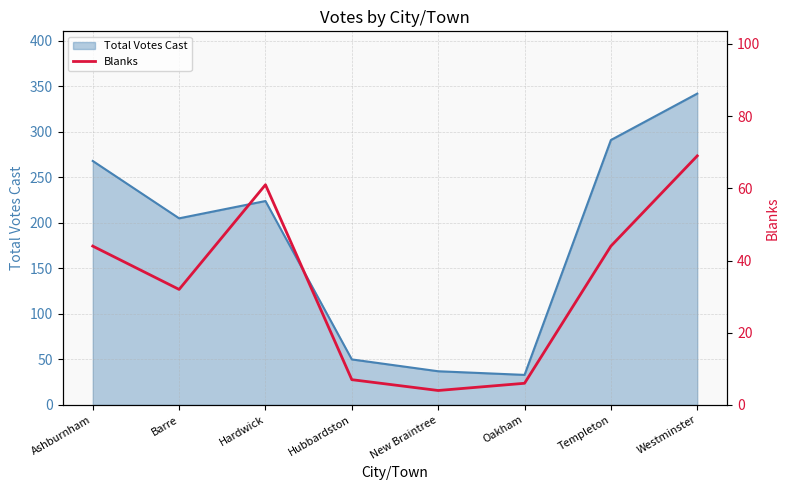

Does the chart have visible grid lines?

Yes